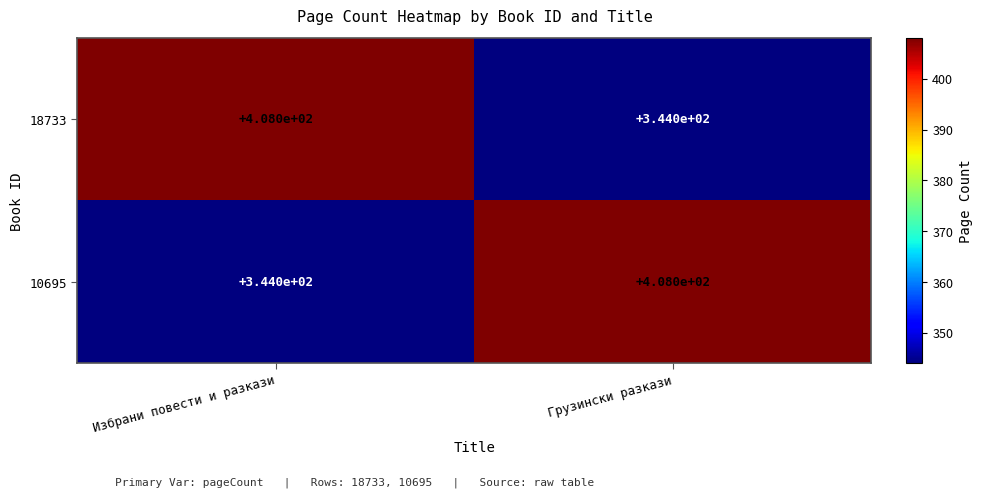

Reading right to left, transcribe all the data shown in this chart.

18733: Грузински разкази=344	Избрани повести и разкази=408
10695: Грузински разкази=408	Избрани повести и разкази=344